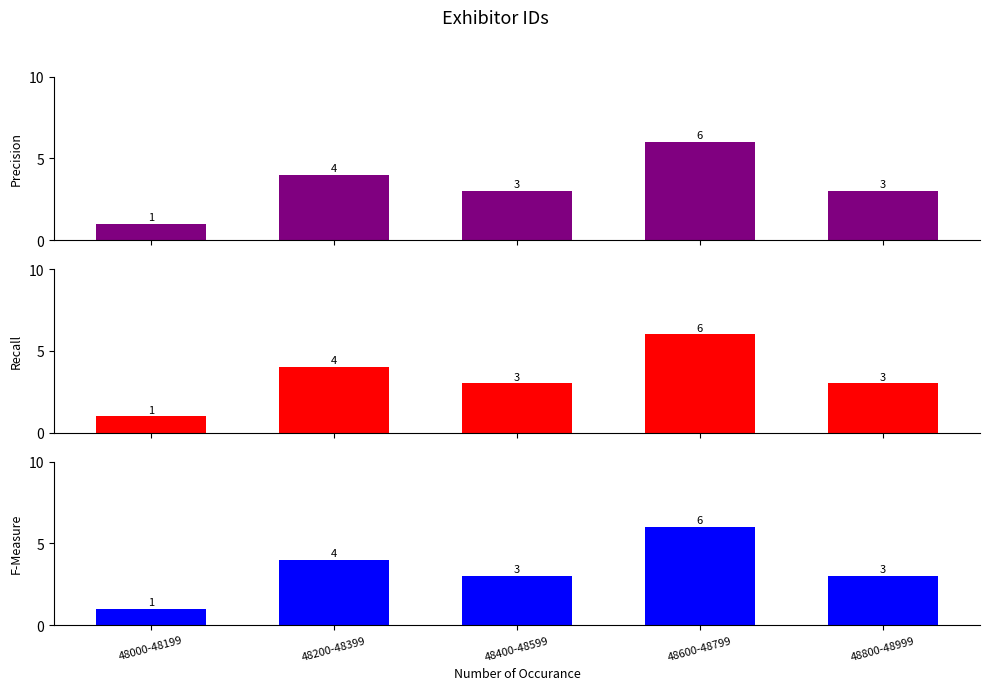

Is the value of Recall at 48600-48799 greater than the value of F-Measure at 48200-48399?

Yes